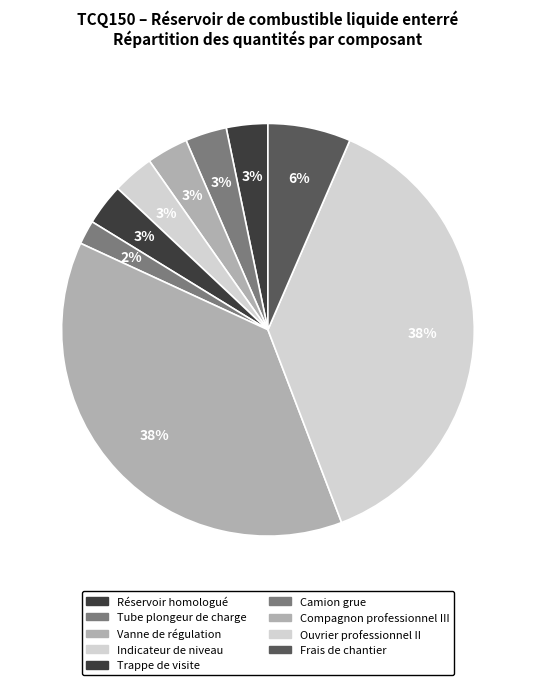

Count the number of slices in the pie.

9